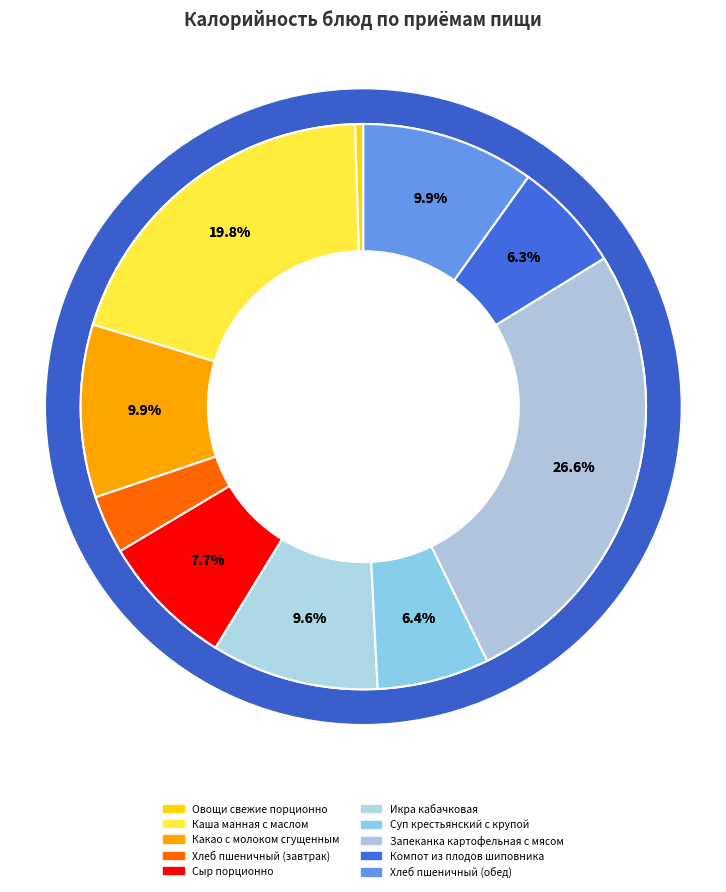

What percentage is the Сыр порционно slice, to the nearest percent?

8%